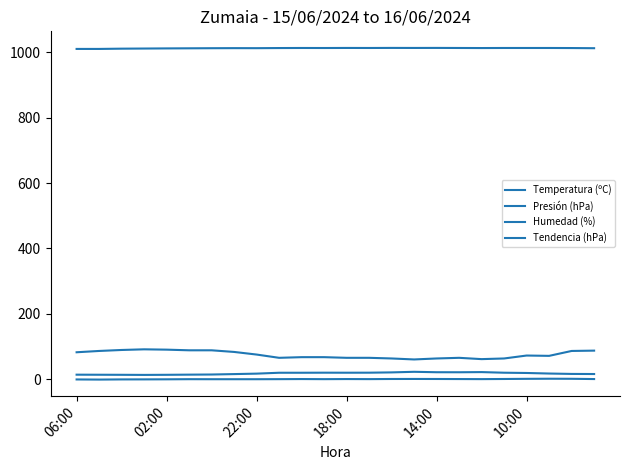

Where does the Temperatura (ºC) series first go above 18?

9